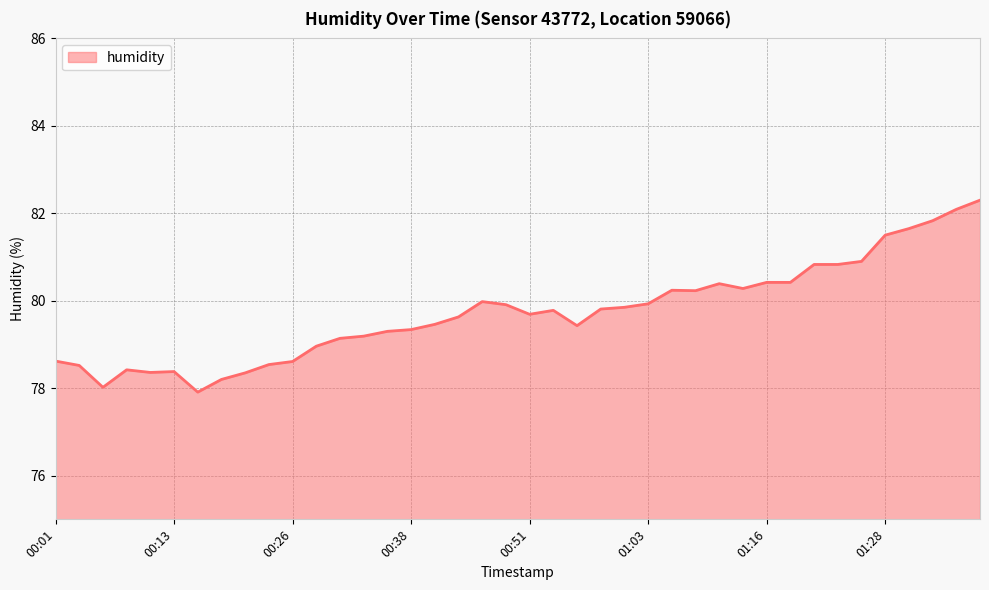

How many lines are shown in the chart?

1